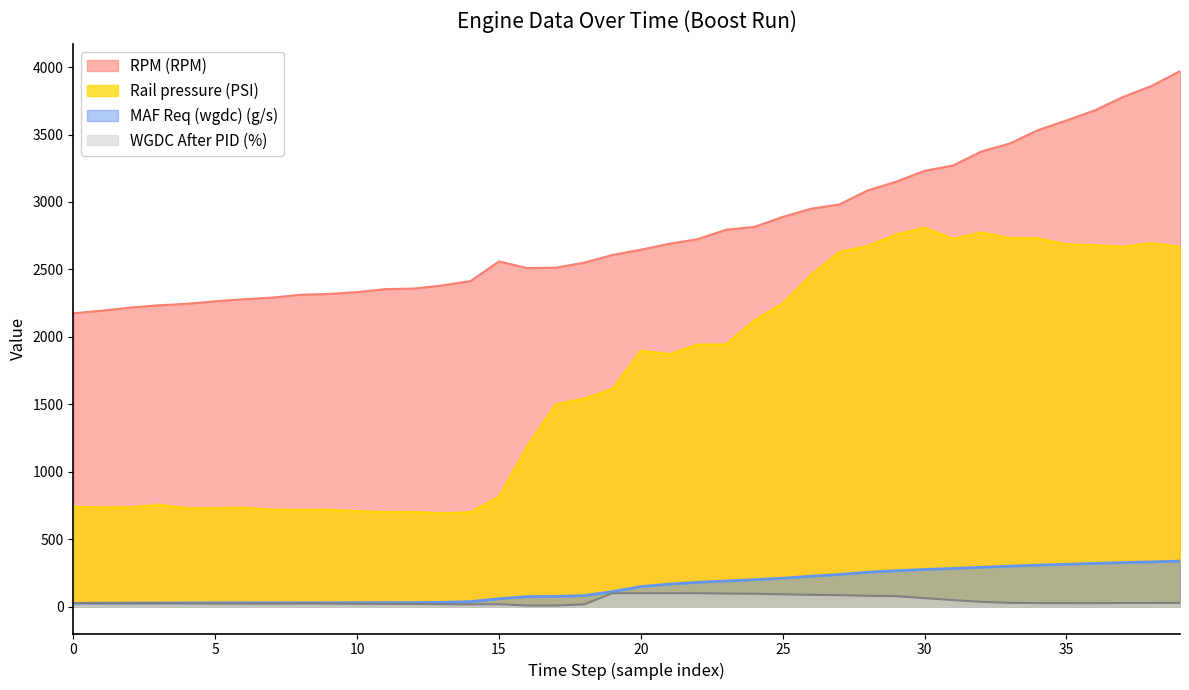

Is the value of RPM (RPM) at 26.829 greater than the value of MAF Req (wgdc) (g/s) at 26.479?

Yes